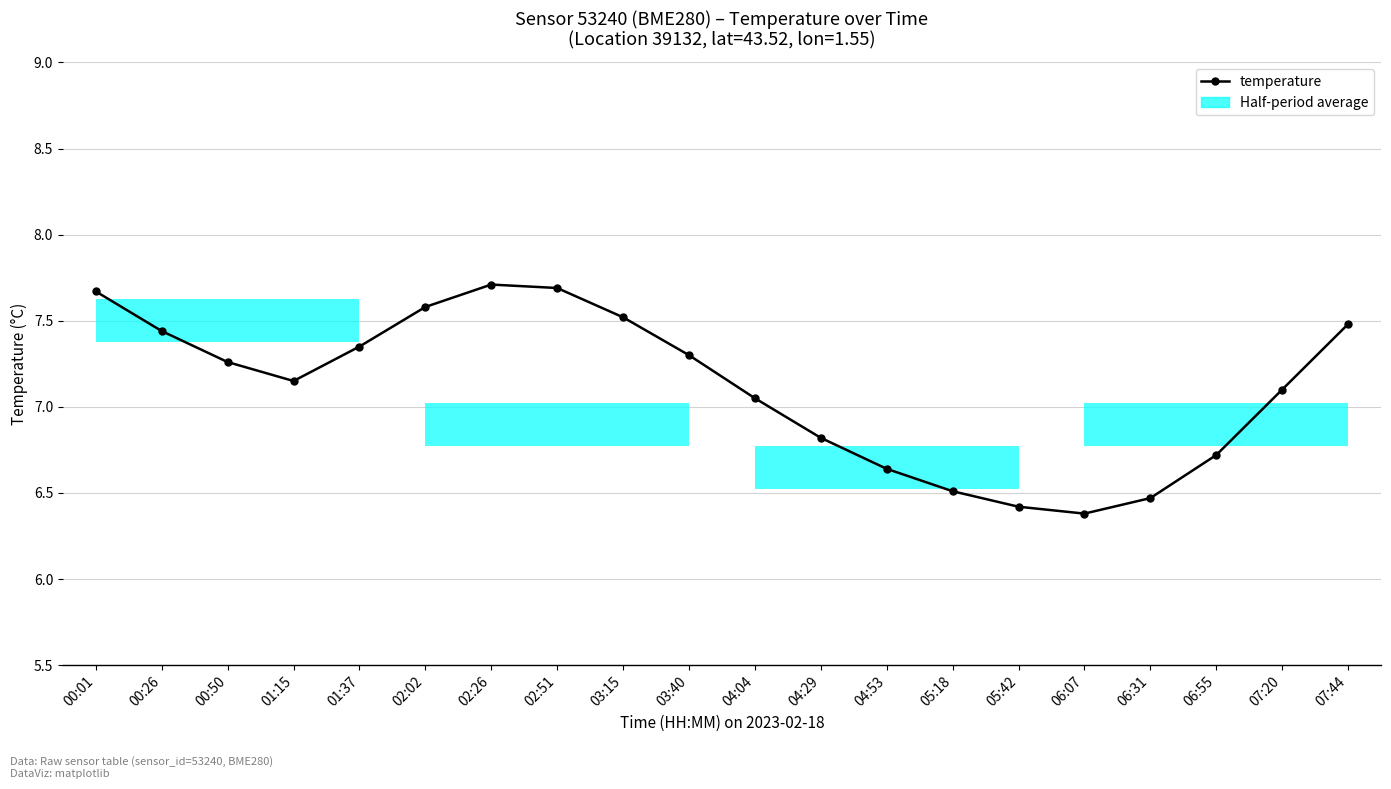

List the labels in order of value, largest first.

02:26, 02:51, 00:01, 02:02, 03:15, 07:44, 00:26, 01:37, 03:40, 00:50, 01:15, 07:20, 04:04, 04:29, 06:55, 04:53, 05:18, 06:31, 05:42, 06:07